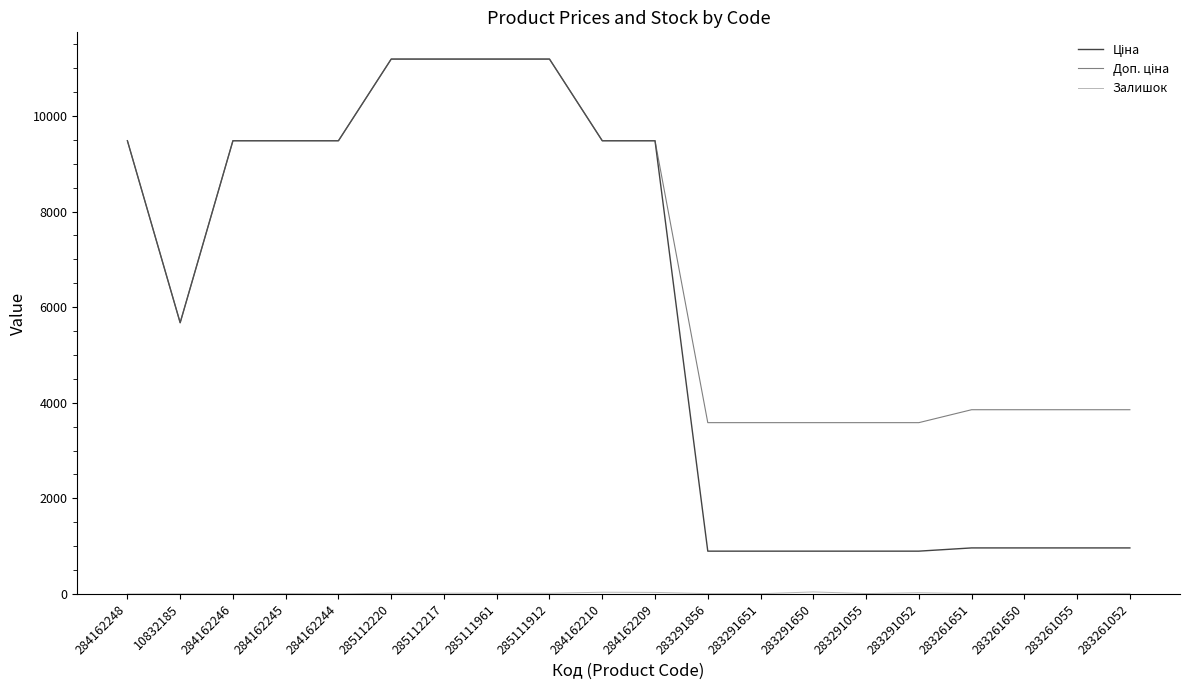

At how many categories does at least one series exceed 1221?

20